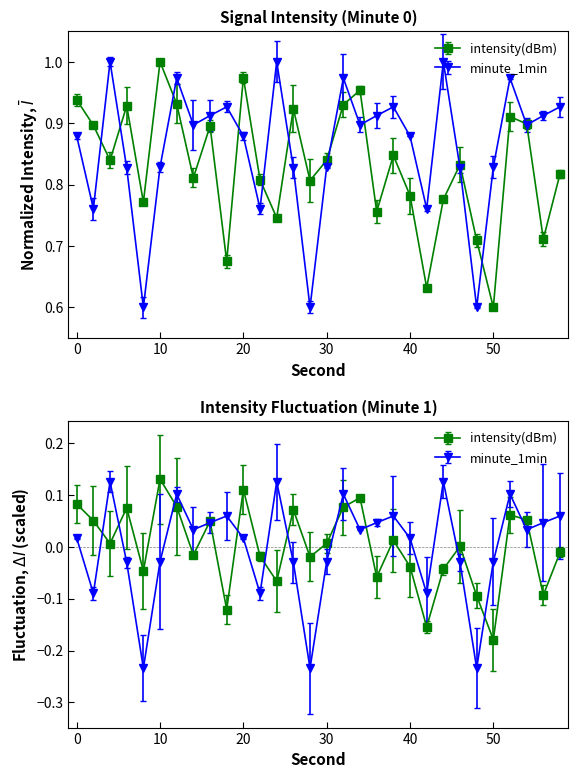

Which category has the highest value in the intensity(dBm) series?

10